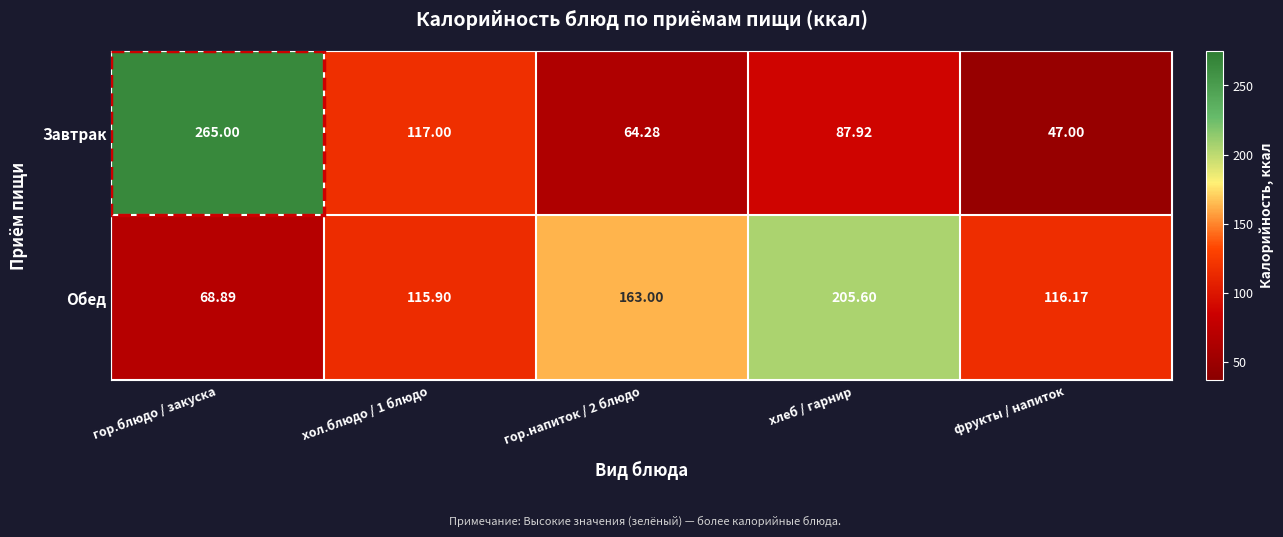

What is the total value across all series at гор.блюдо / закуска?

333.9